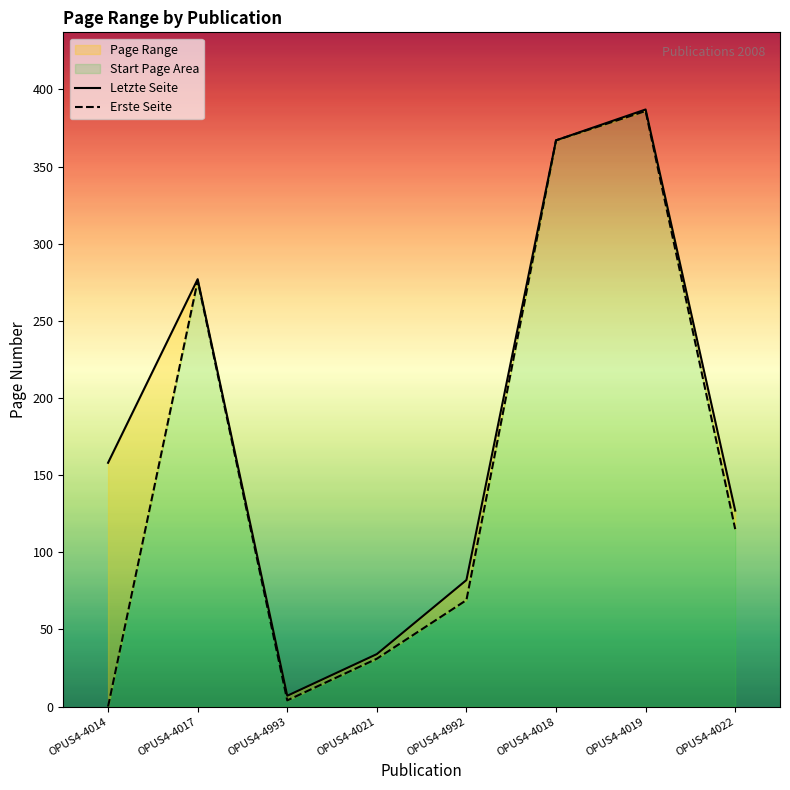

List the labels in order of Erste Seite value, largest first.

OPUS4-4019, OPUS4-4018, OPUS4-4017, OPUS4-4022, OPUS4-4992, OPUS4-4021, OPUS4-4993, OPUS4-4014